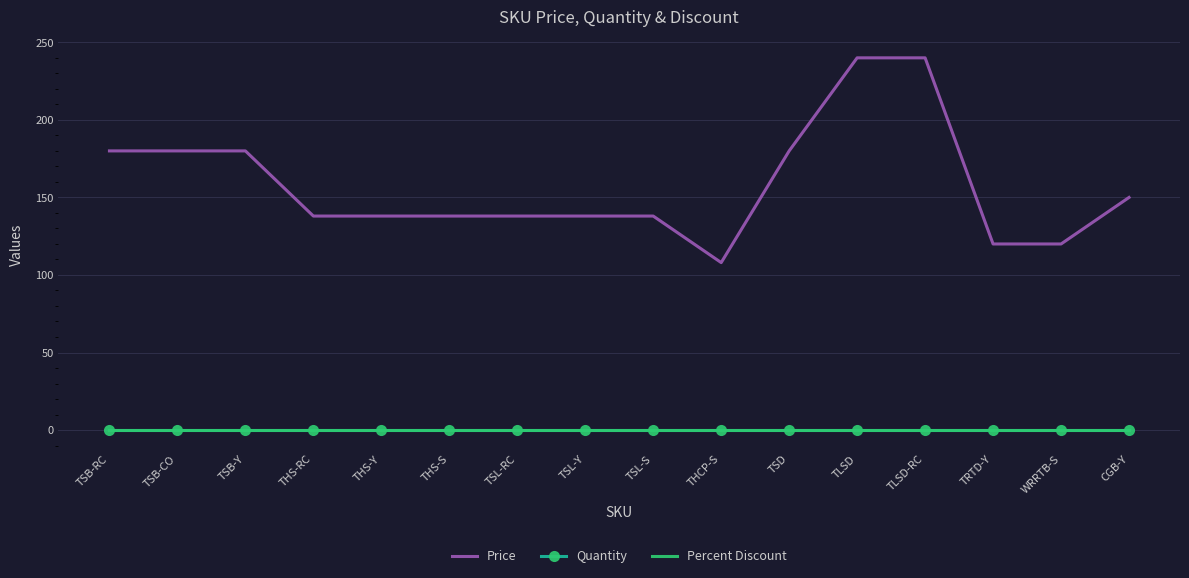

Count the number of categories in the chart.

16